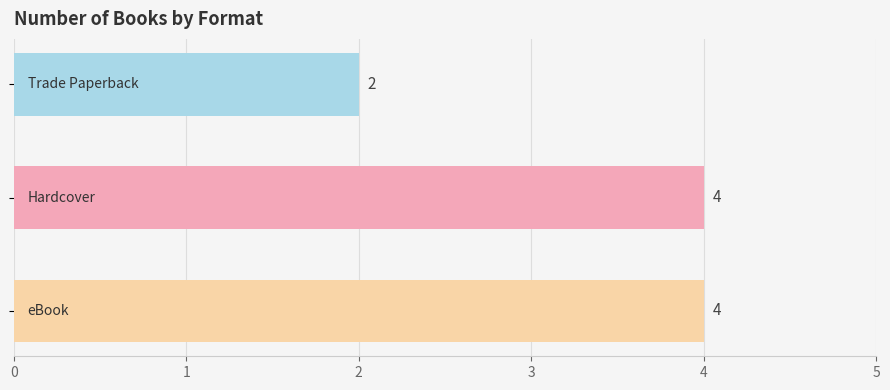

What is the value of the 2nd bar from the top?

4